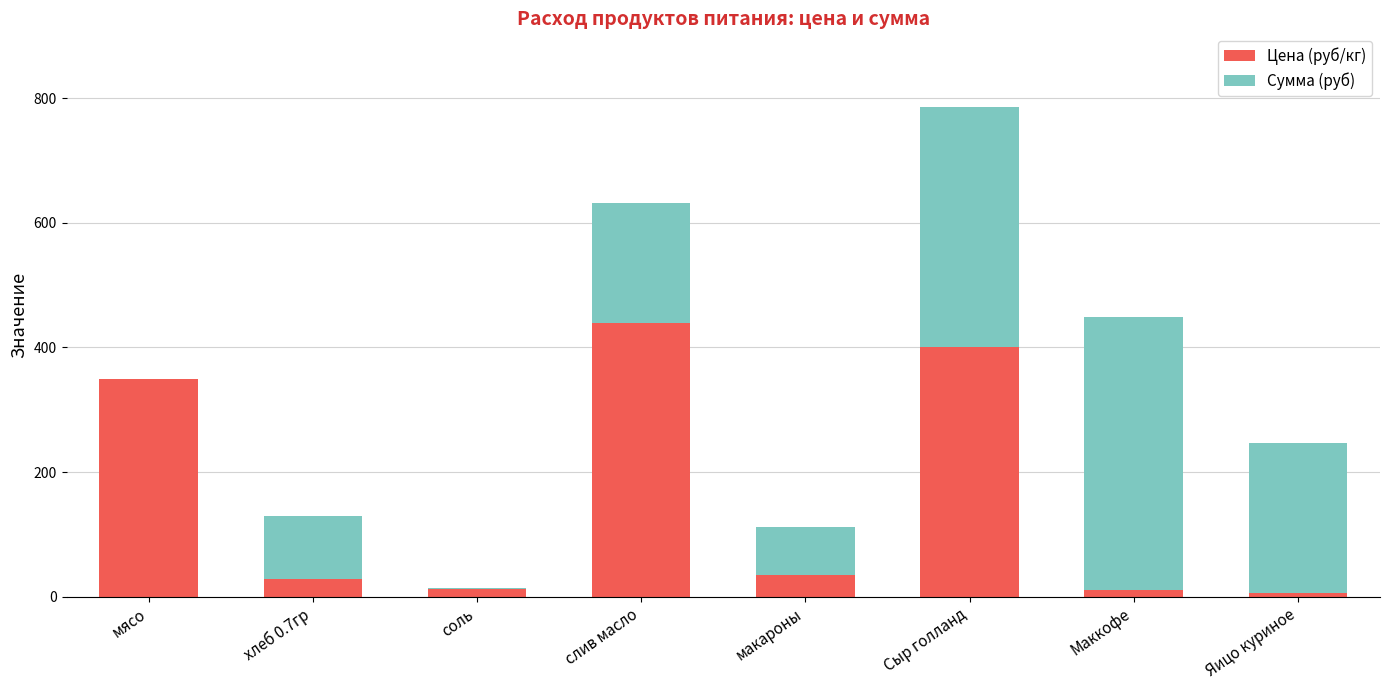

What is the approximate value of Цена (руб/кг) at Сыр голланд?

400.0